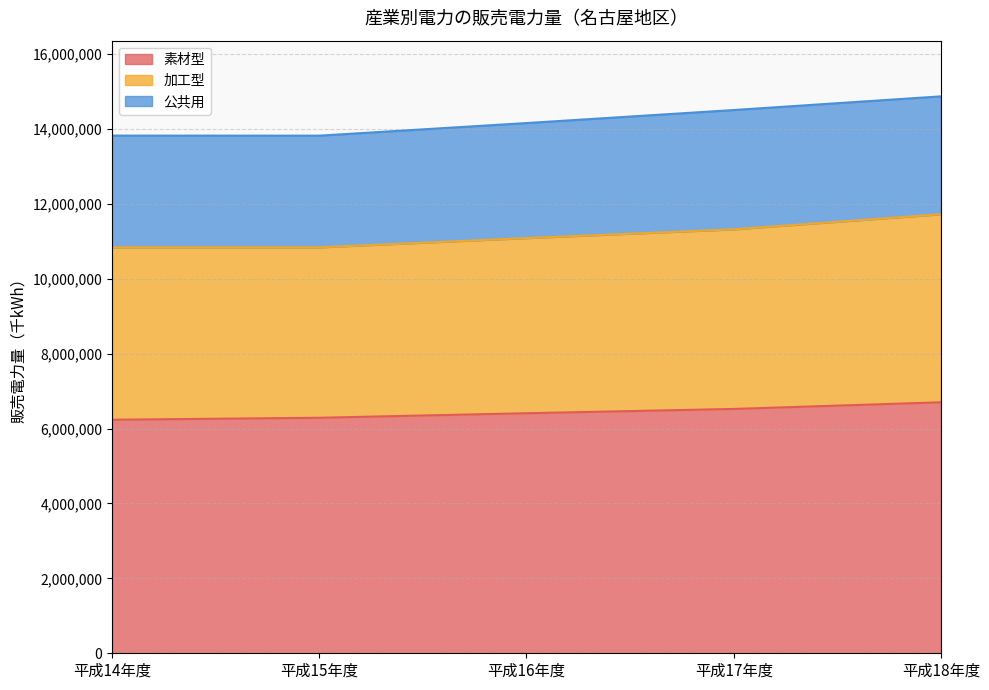

The value of 素材型 at 平成18年度 is 1840105. True or false?

False